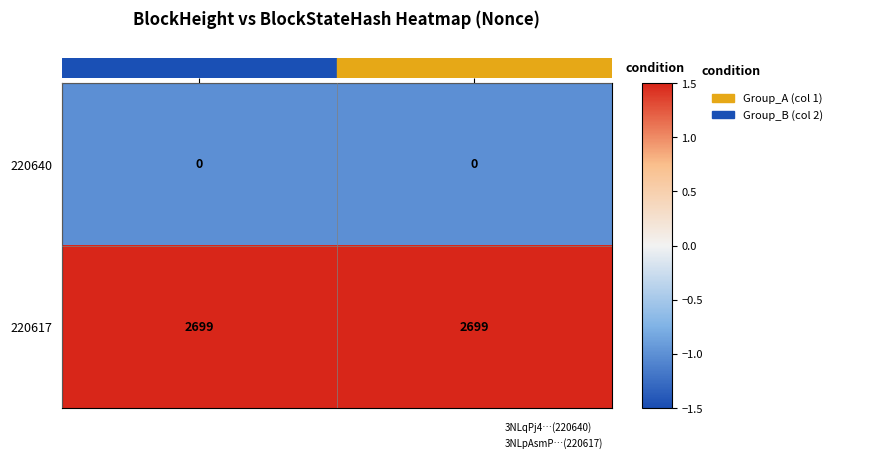

Is it true that 220617 equals 2699 at 3NLqPj4…(220640)?

True